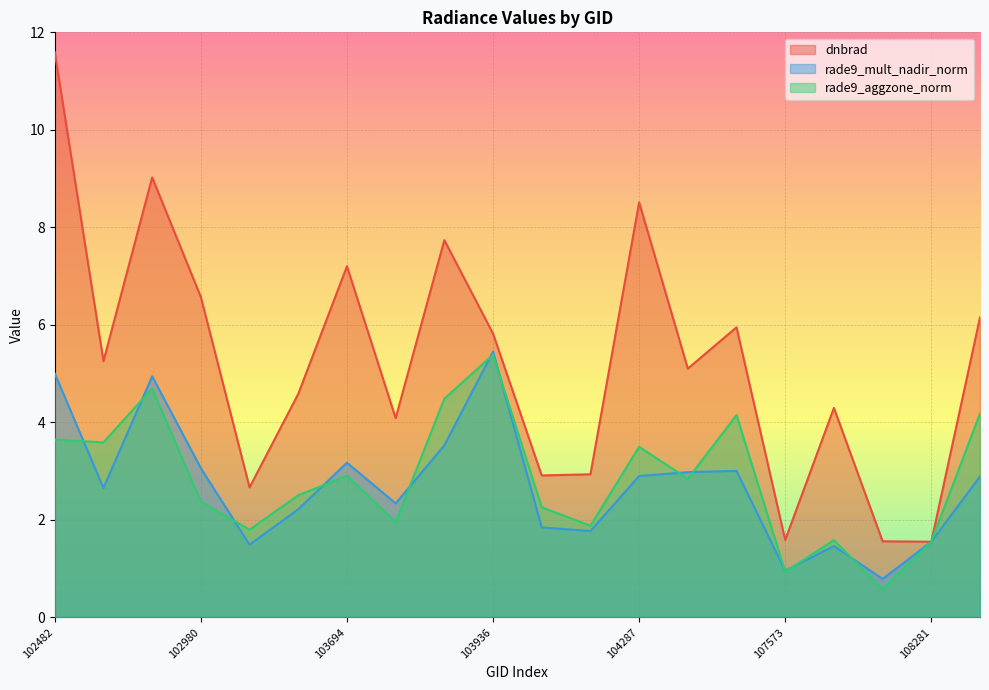

The value of dnbrad at 103338 is 1.2. True or false?

False